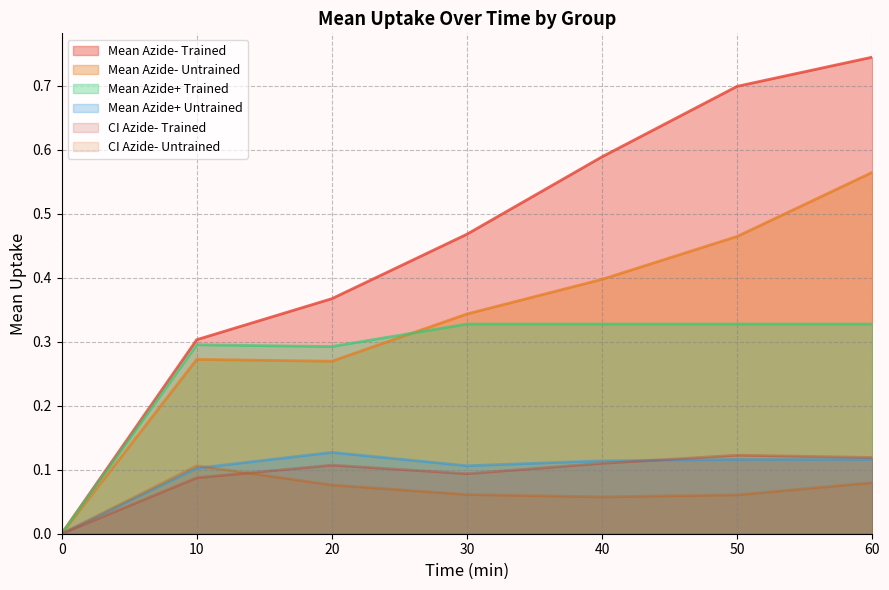

Which series has the largest range (max minus min)?

Mean Azide- Trained